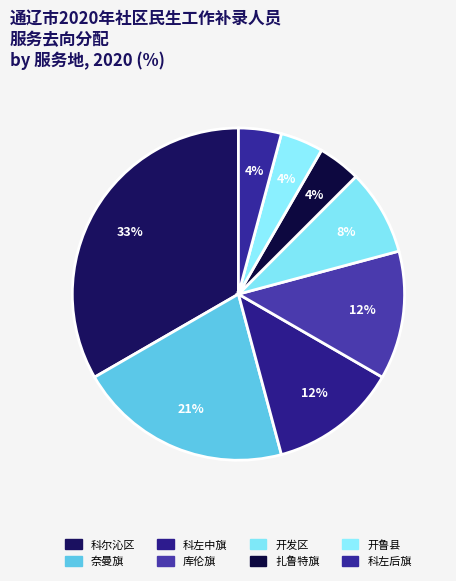

To the nearest percent, what is the average slice percentage?

12%